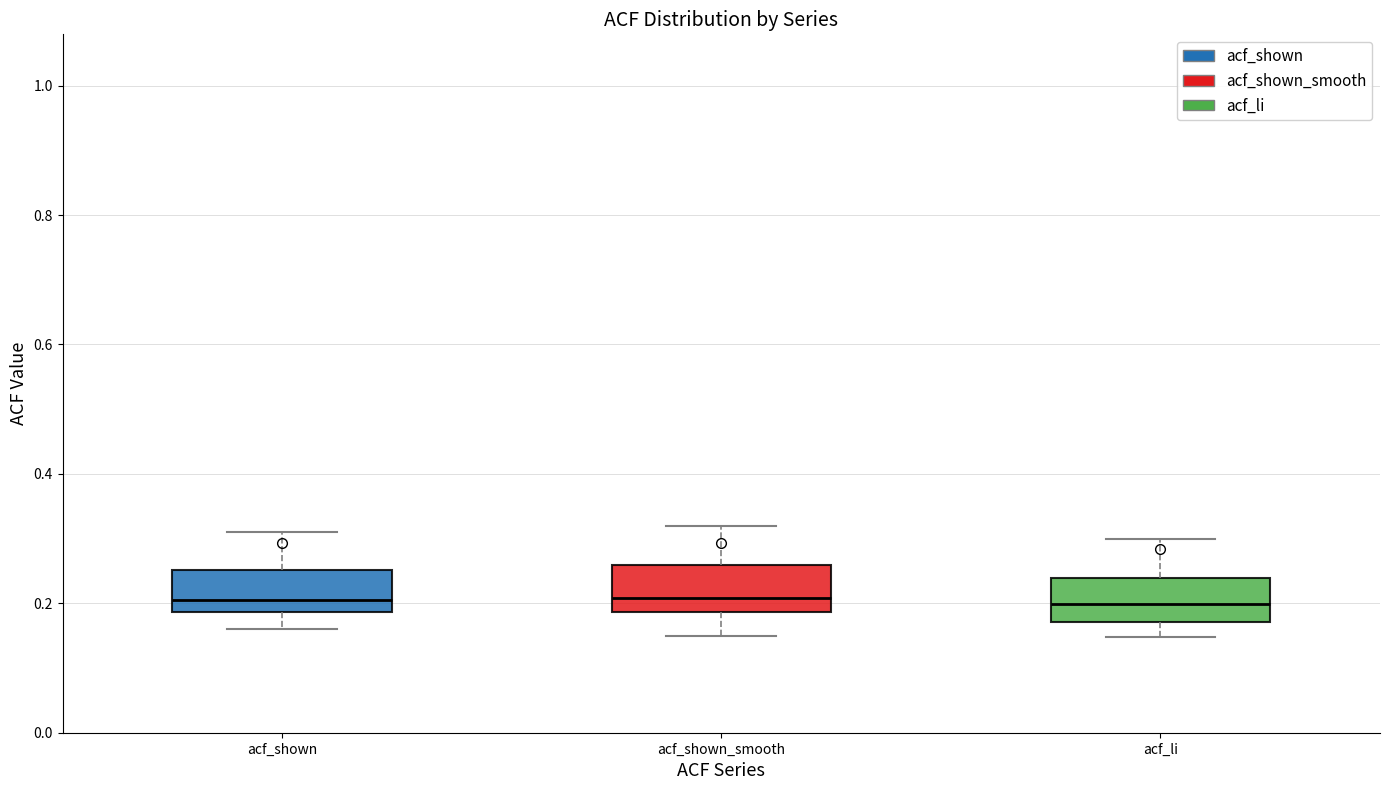

Where does the upper whisker of the box for acf_li end on the y-axis? The values are not printed on the chart, so give them approximately, as read against the axis.

0.30